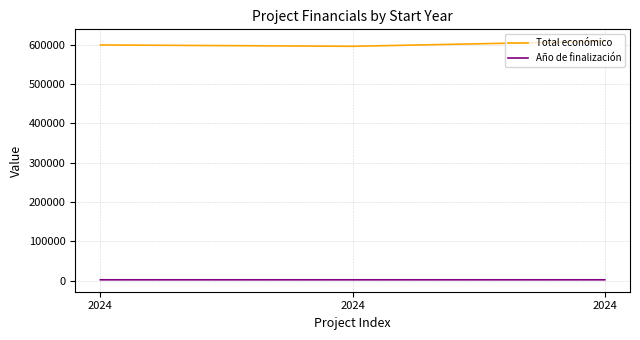

What is the sum of all Año de finalización values?

6079